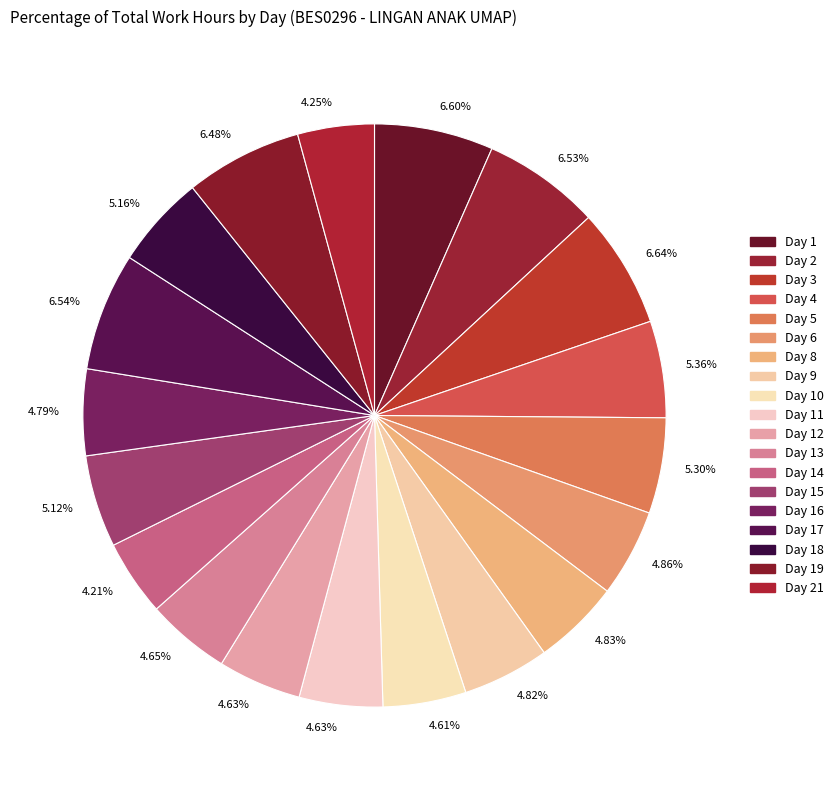

To the nearest percent, what is the average slice percentage?

5%